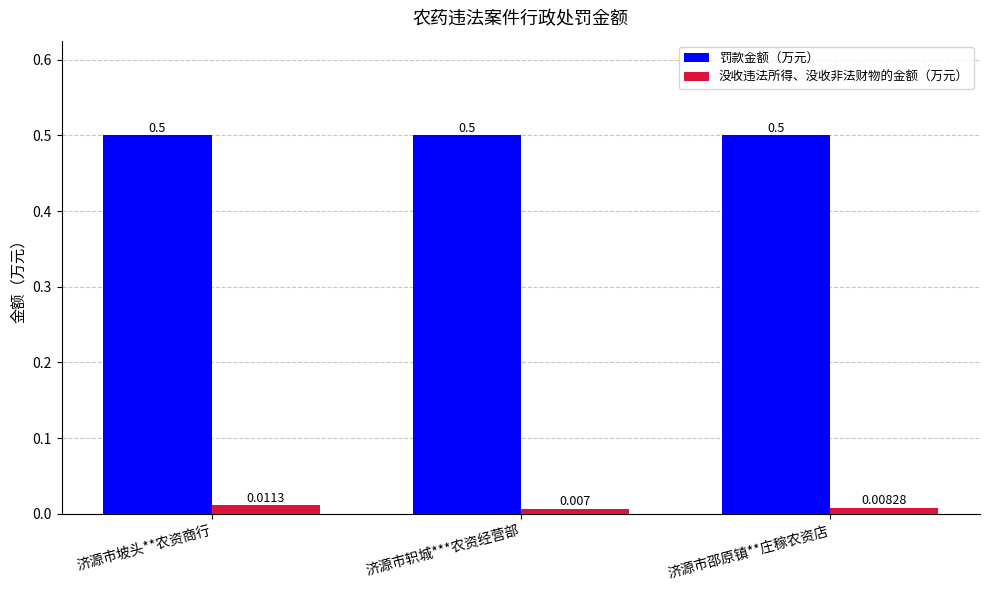

What is the maximum value shown in the chart?

0.5